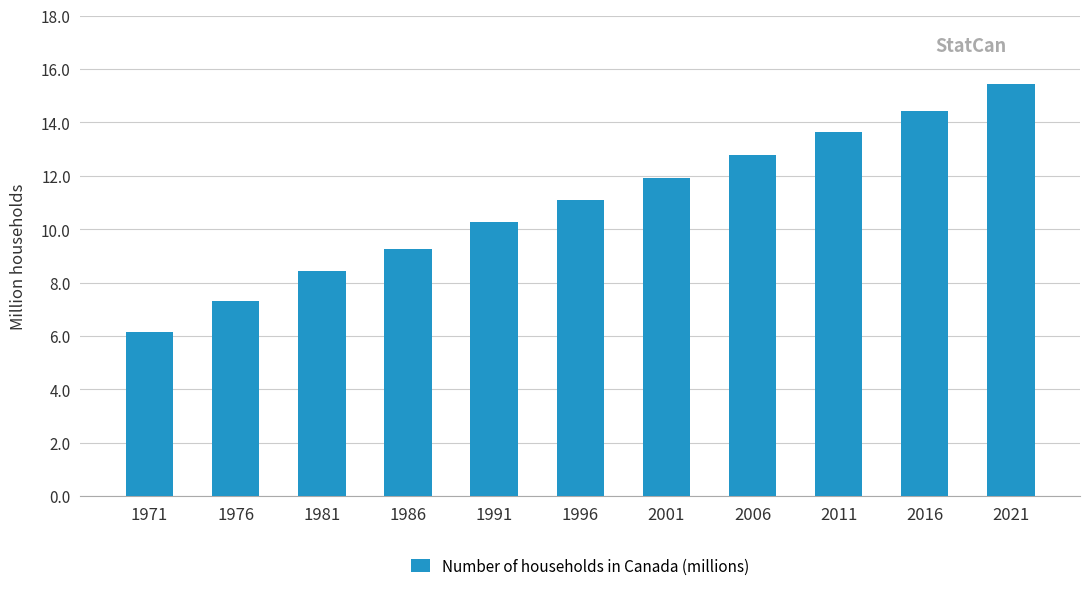

Approximately how many times larger is the value at 2006 compared to 1981?

1.5